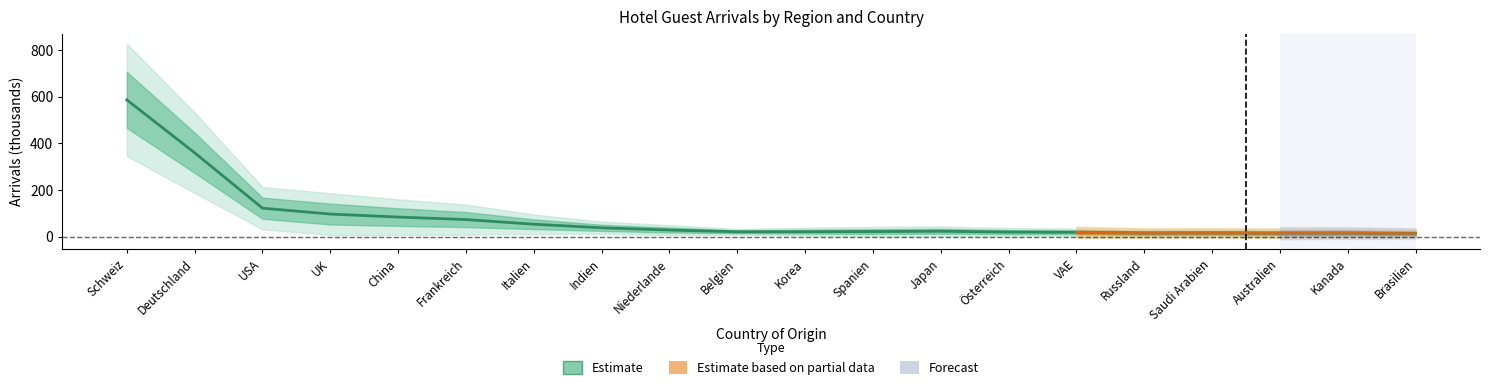

Is this an area chart (filled region under the line)?

No